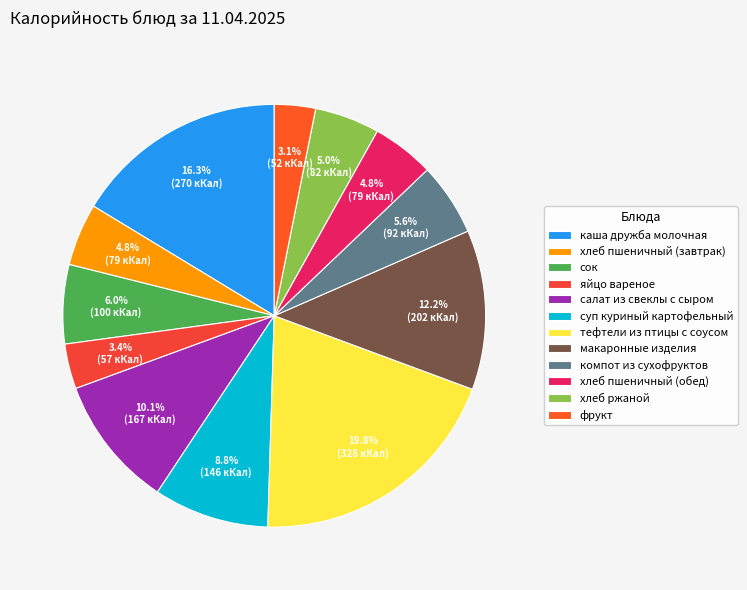

Is the sum of хлеб ржаной and хлеб пшеничный (завтрак) greater than half?

No